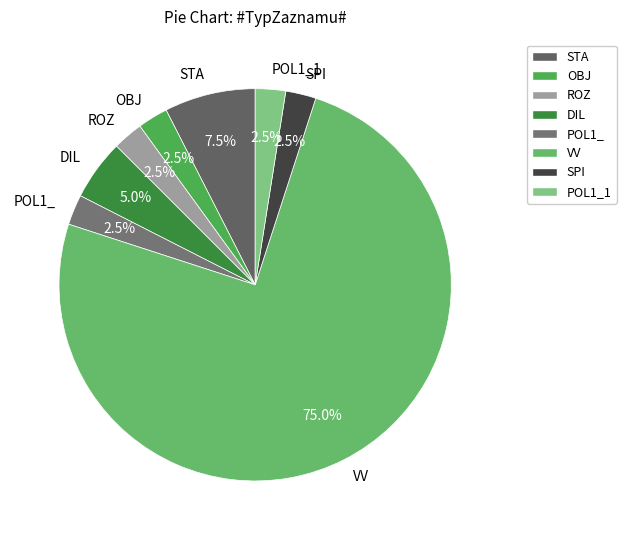

Which slice is the largest?

VV